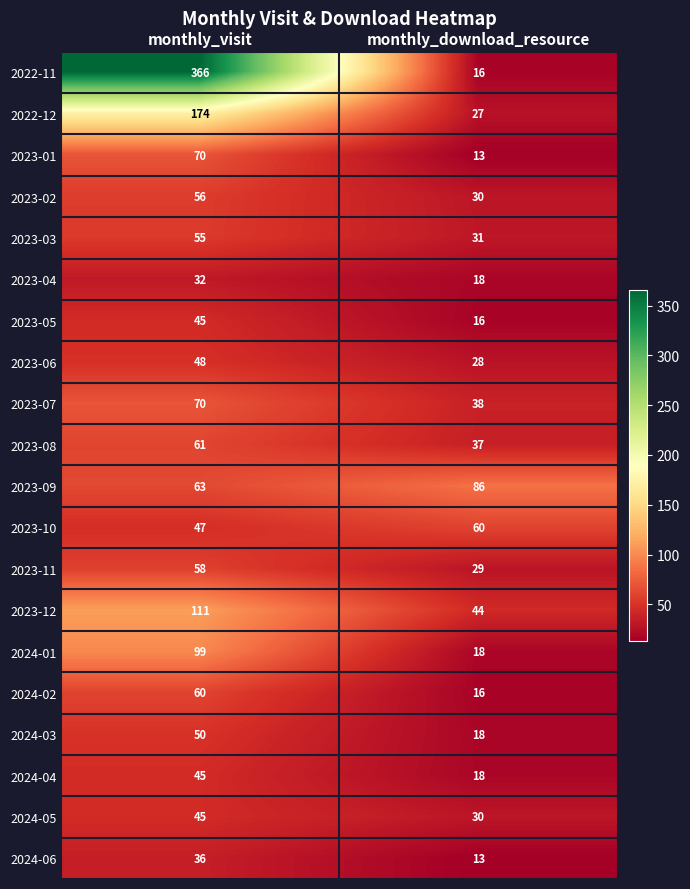

What is the spread (max minus min) of values at monthly_download_resource?

73